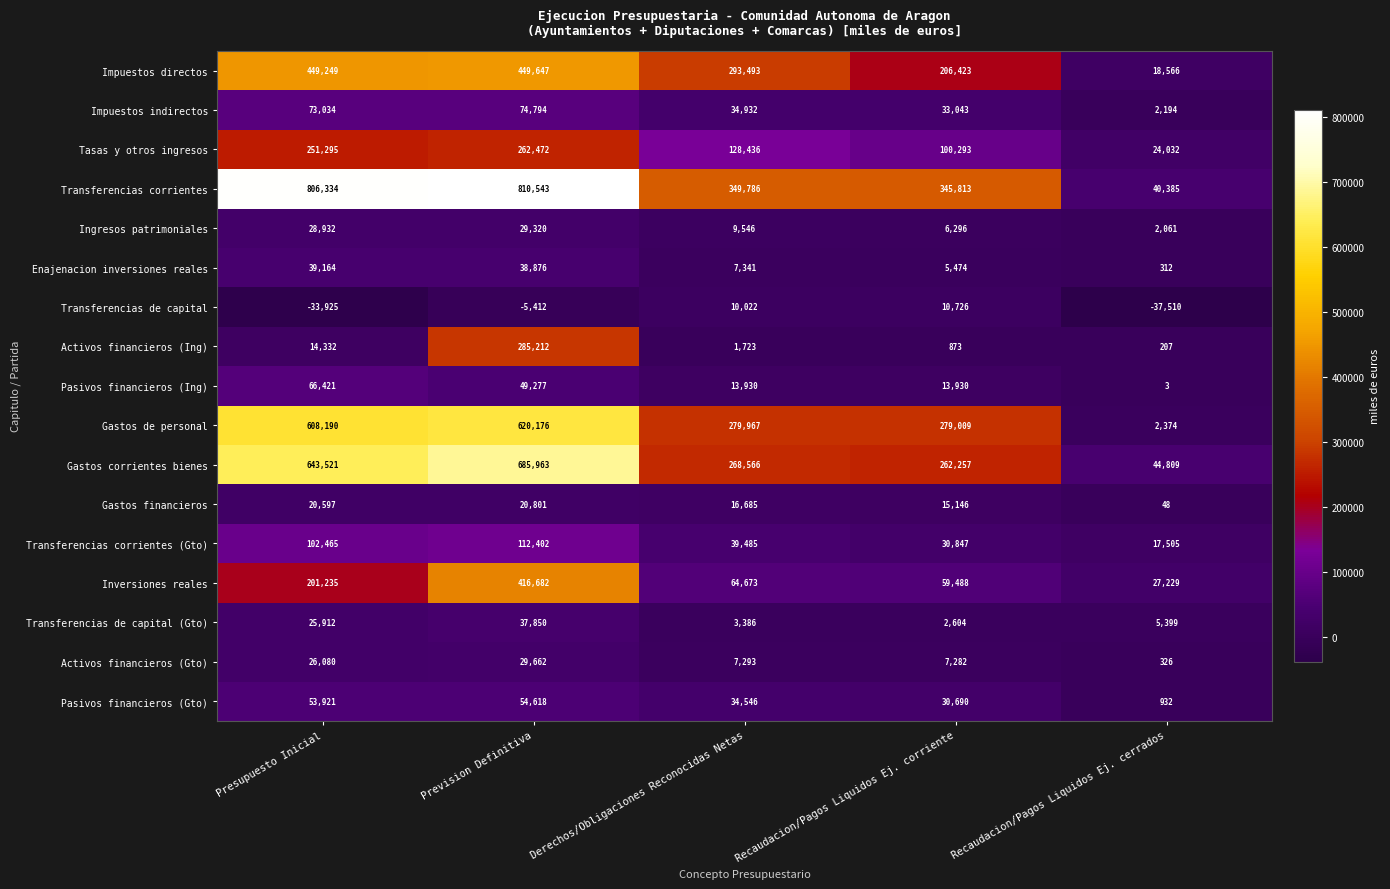

The value of Pasivos financieros (Gto) at Prevision Definitiva is 54618. True or false?

True